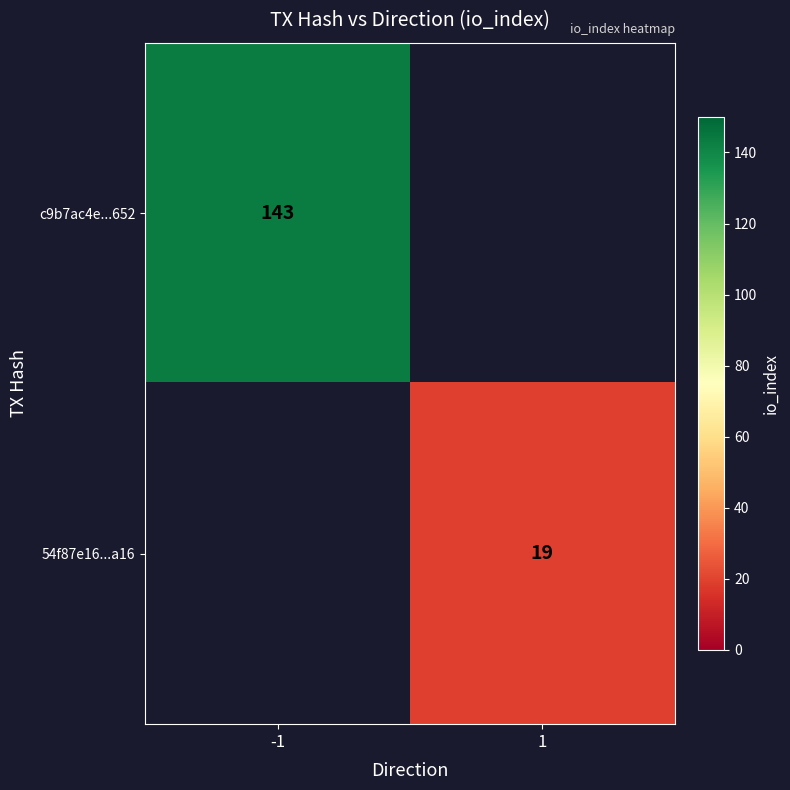

At how many categories does at least one series exceed 54?

1